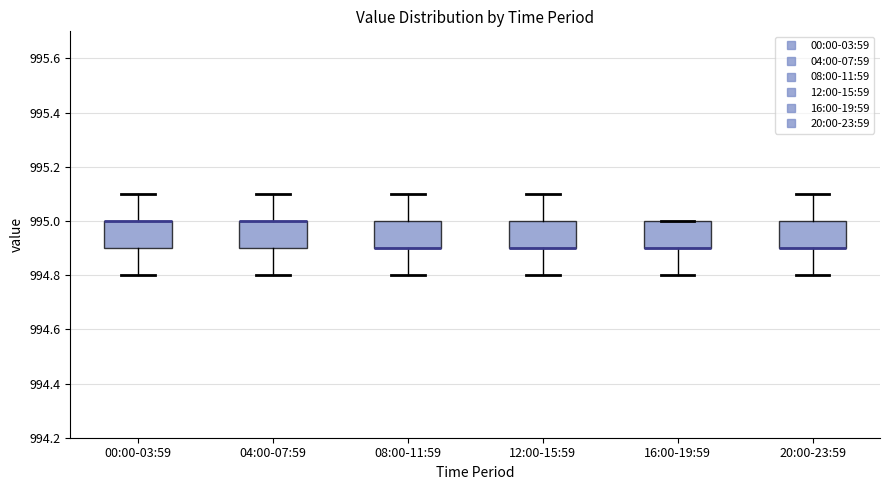

Where does the lower whisker of the box for 16:00-19:59 end on the y-axis? The values are not printed on the chart, so give them approximately, as read against the axis.

994.8